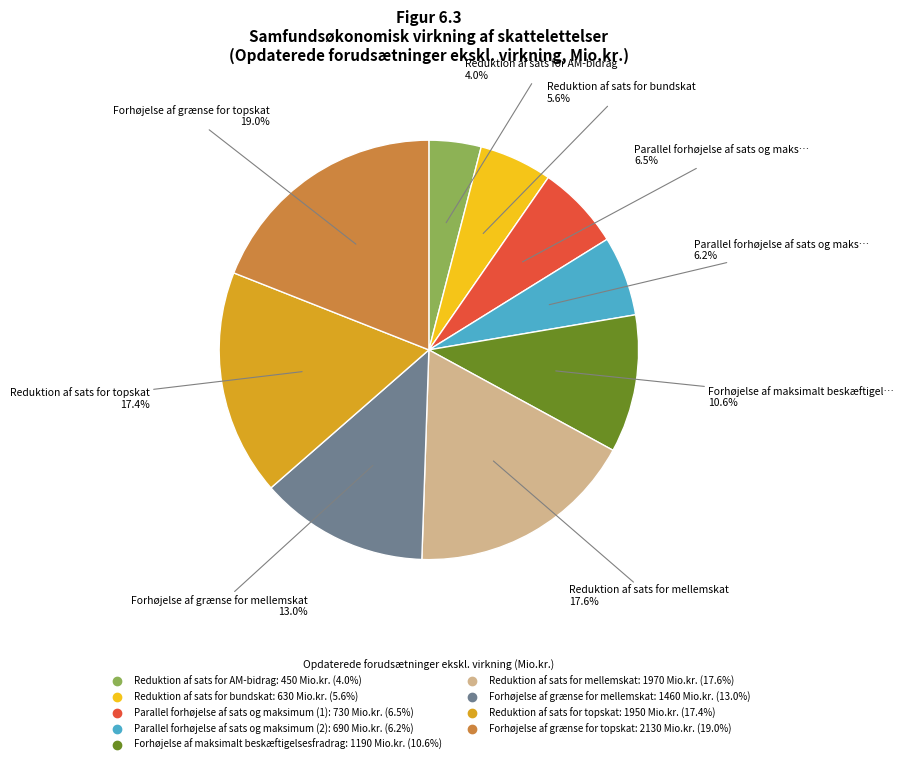

How many slices are in this pie chart?

9